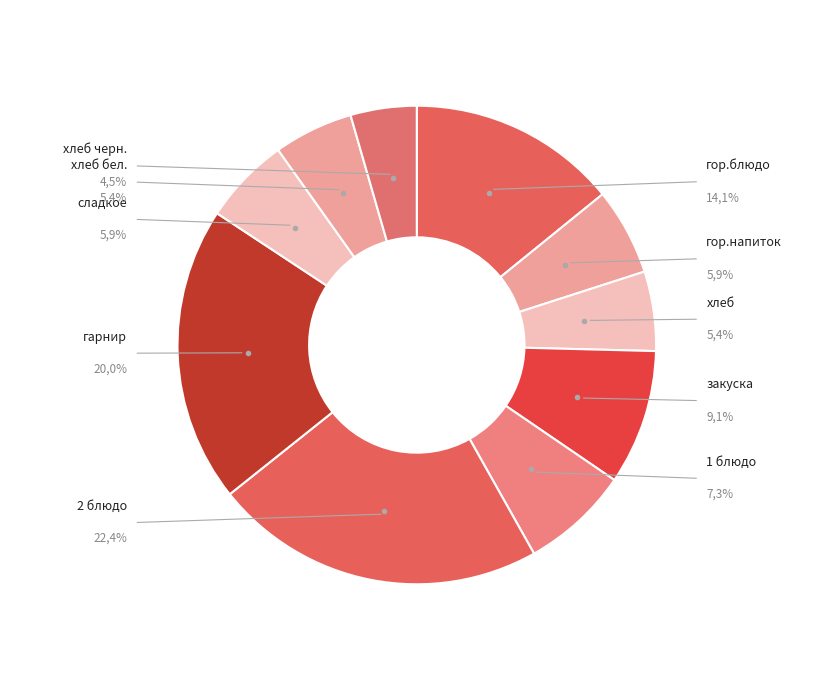

Count the number of slices in the pie.

10